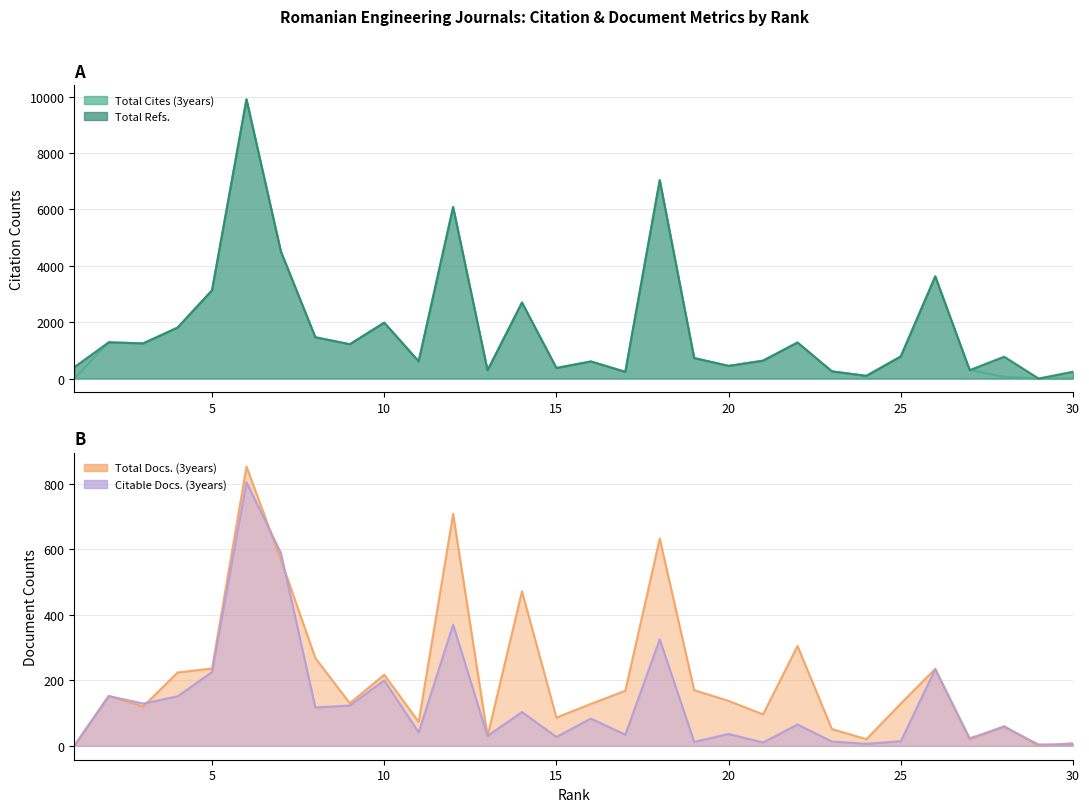

At which category does the chart reach its minimum across all series?

1